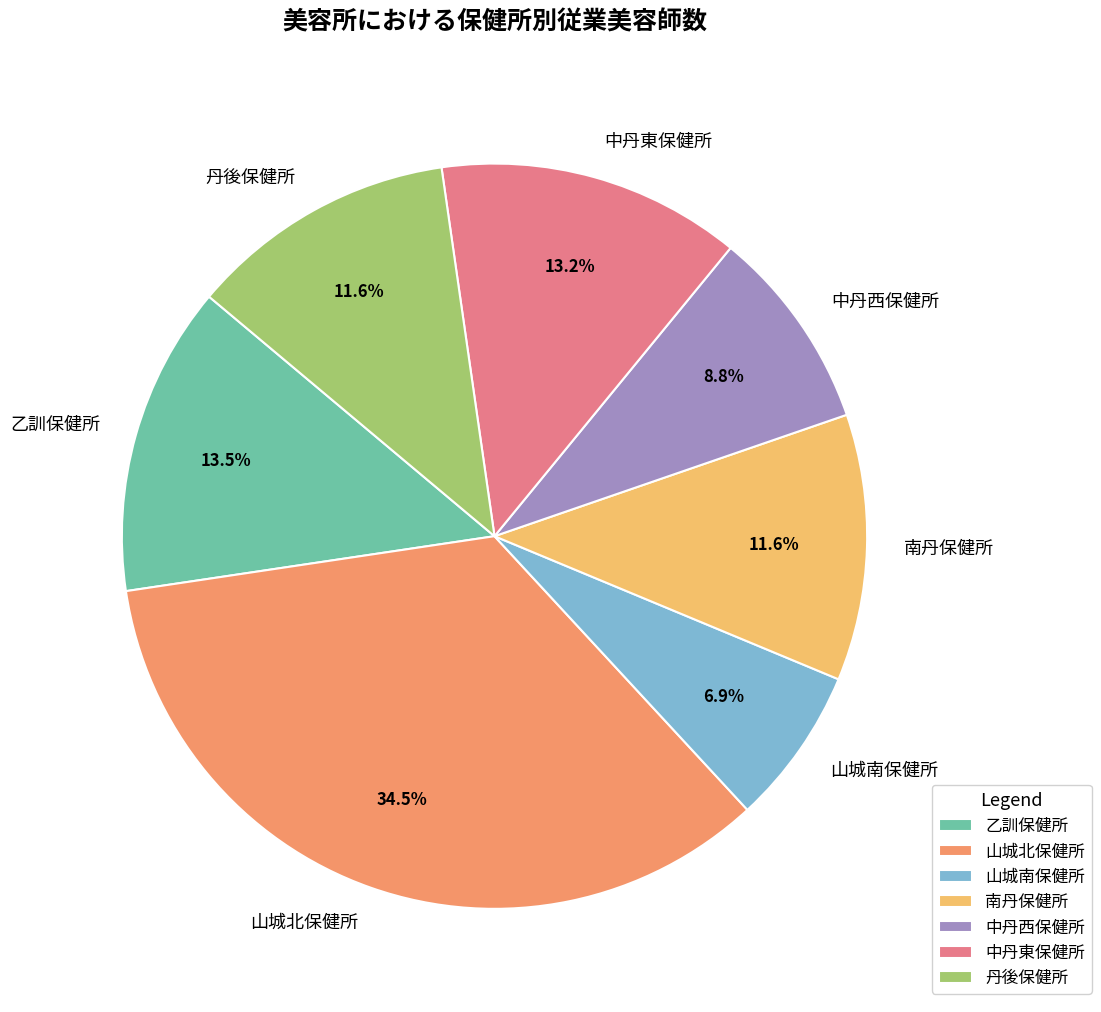

How many slices are in this pie chart?

7